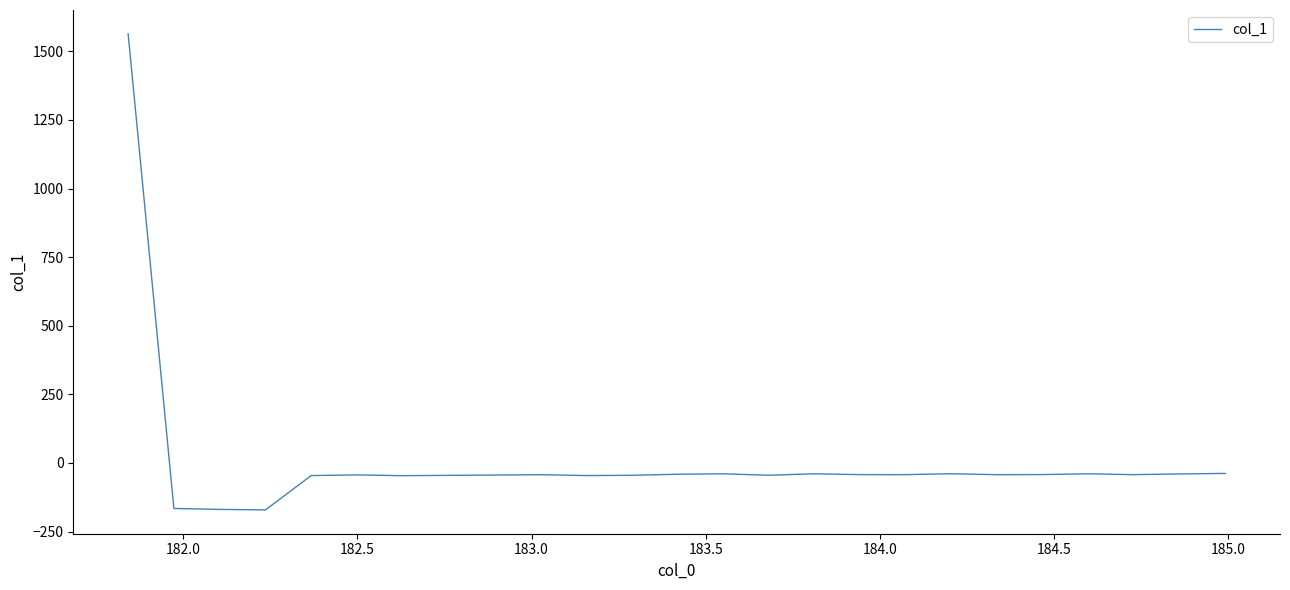

How many lines are shown in the chart?

1